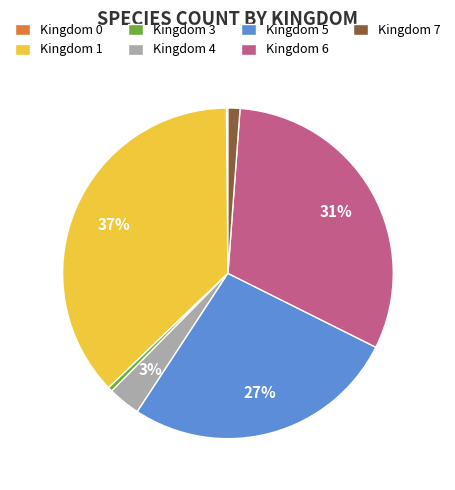

Does Kingdom 6 account for over 50% of the chart?

No